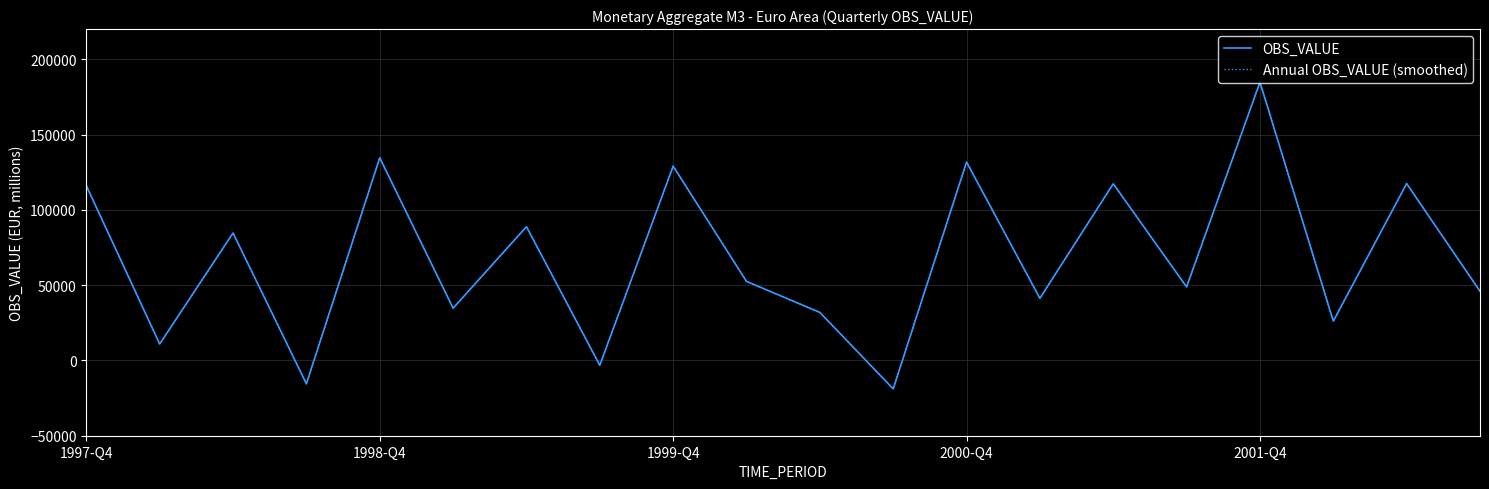

Does the chart display data point markers on the line(s)?

No